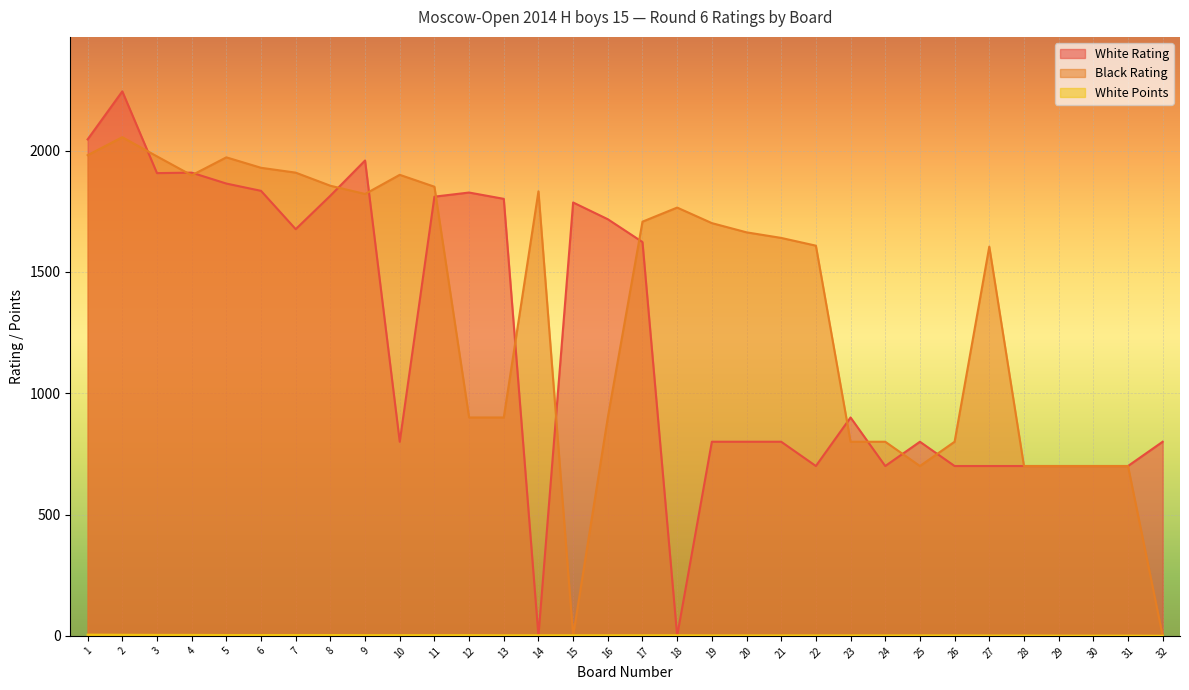

Which series changed the most between 3 and 12?

Black Rating